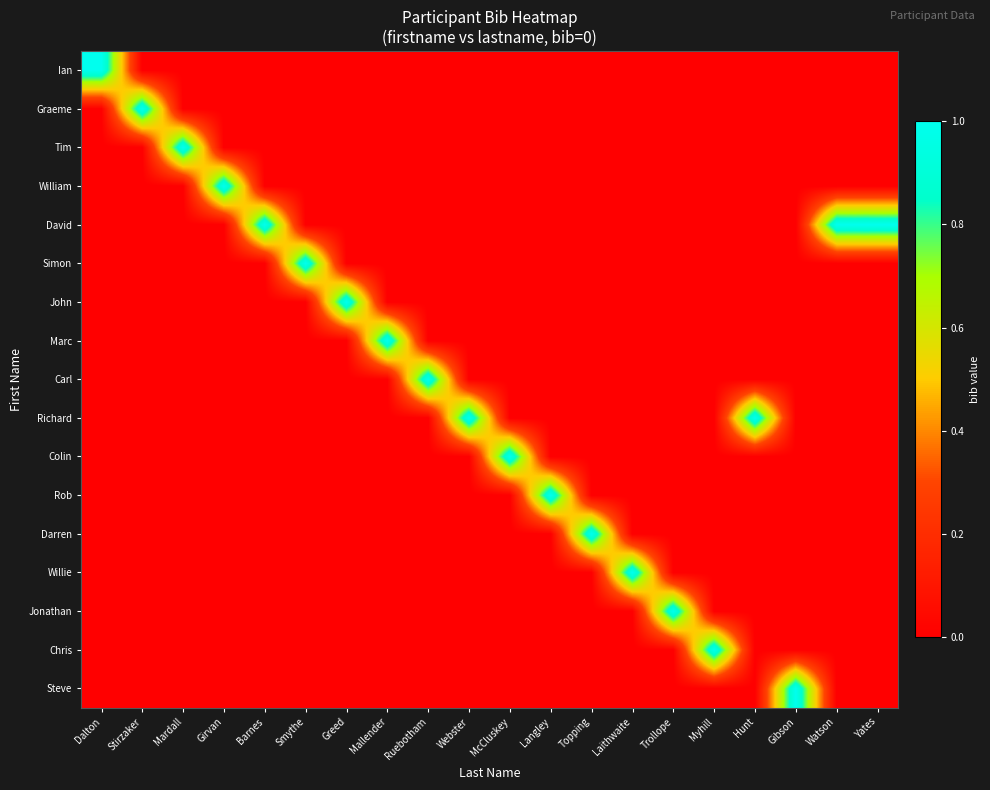

How many data points does each series have?

20